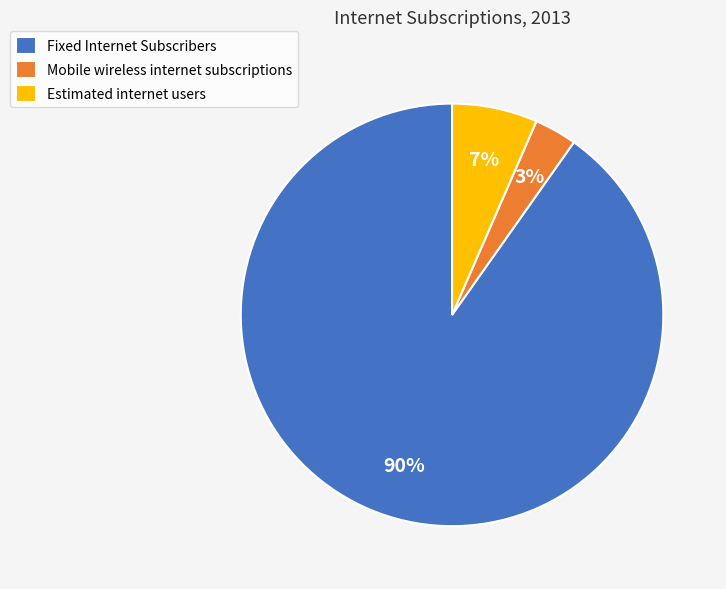

The Fixed Internet Subscribers slice represents 90% of the pie. True or false?

True